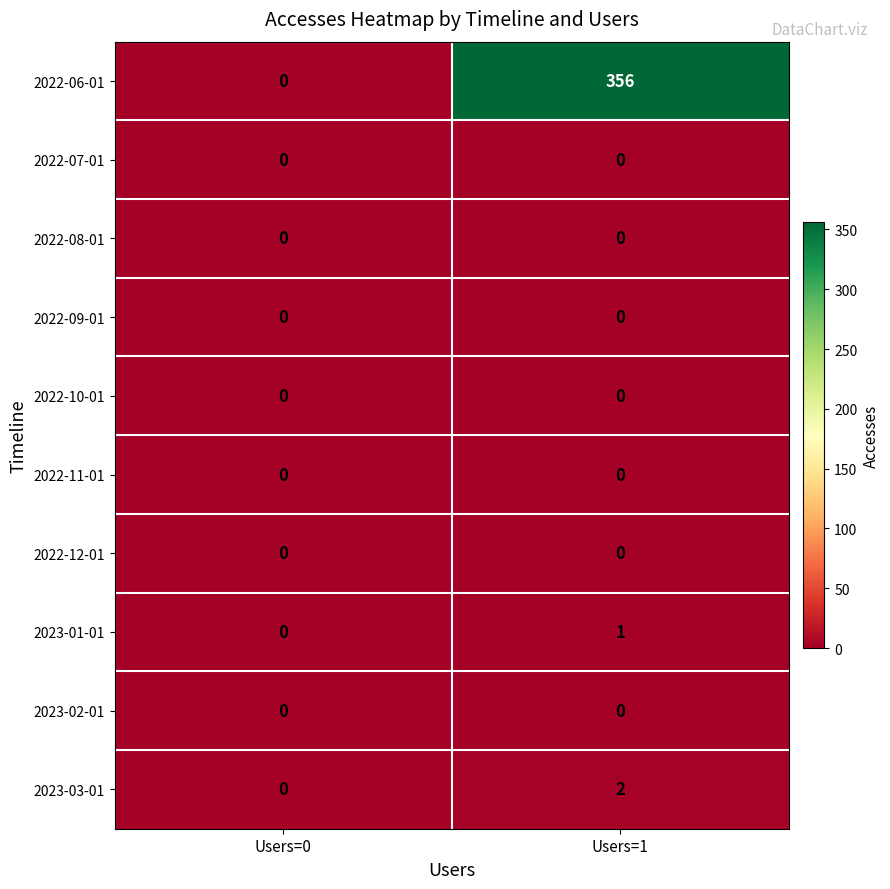

Reading left to right, transcribe all the data shown in this chart.

2022-06-01: Users=0=0	Users=1=356
2022-07-01: Users=0=0	Users=1=0
2022-08-01: Users=0=0	Users=1=0
2022-09-01: Users=0=0	Users=1=0
2022-10-01: Users=0=0	Users=1=0
2022-11-01: Users=0=0	Users=1=0
2022-12-01: Users=0=0	Users=1=0
2023-01-01: Users=0=0	Users=1=1
2023-02-01: Users=0=0	Users=1=0
2023-03-01: Users=0=0	Users=1=2